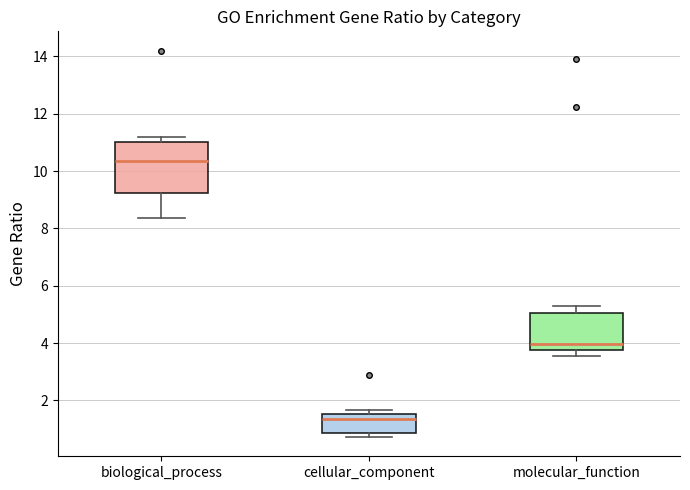

Reading left to right, transcribe this box plot: for each box, give where its median line is, the range the box spans, and where its two whiskers end, as read against the y-axis. The values are not printed on the chart, so give them approximately, as read against the axis.

biological_process: median 10.4, box 9.2 to 11.0, whiskers 8.4 to 11.2
cellular_component: median 1.4, box 0.8 to 1.6, whiskers 0.8 (just below the box's lower edge) to 1.6 (just above the box's upper edge)
molecular_function: median 4.0, box 3.8 to 5.0, whiskers 3.6 to 5.2